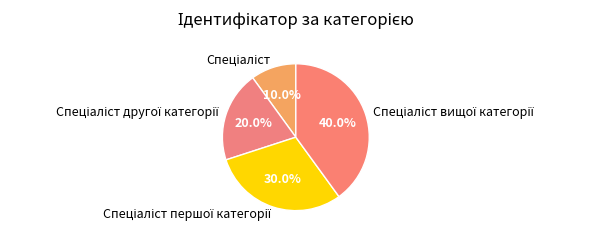

Does any single category account for the majority?

No